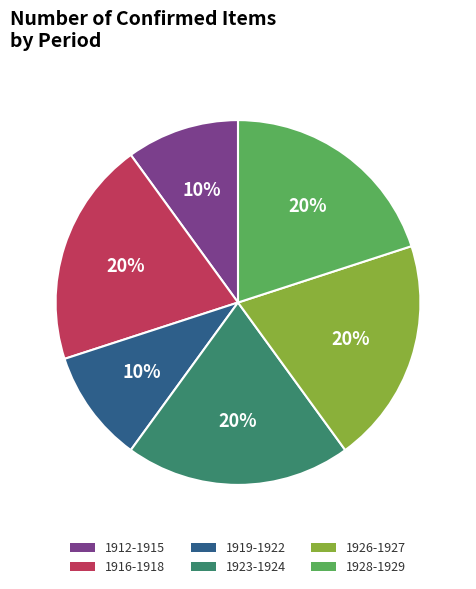

True or false: 1912-1915 accounts for 1% of the total.

False